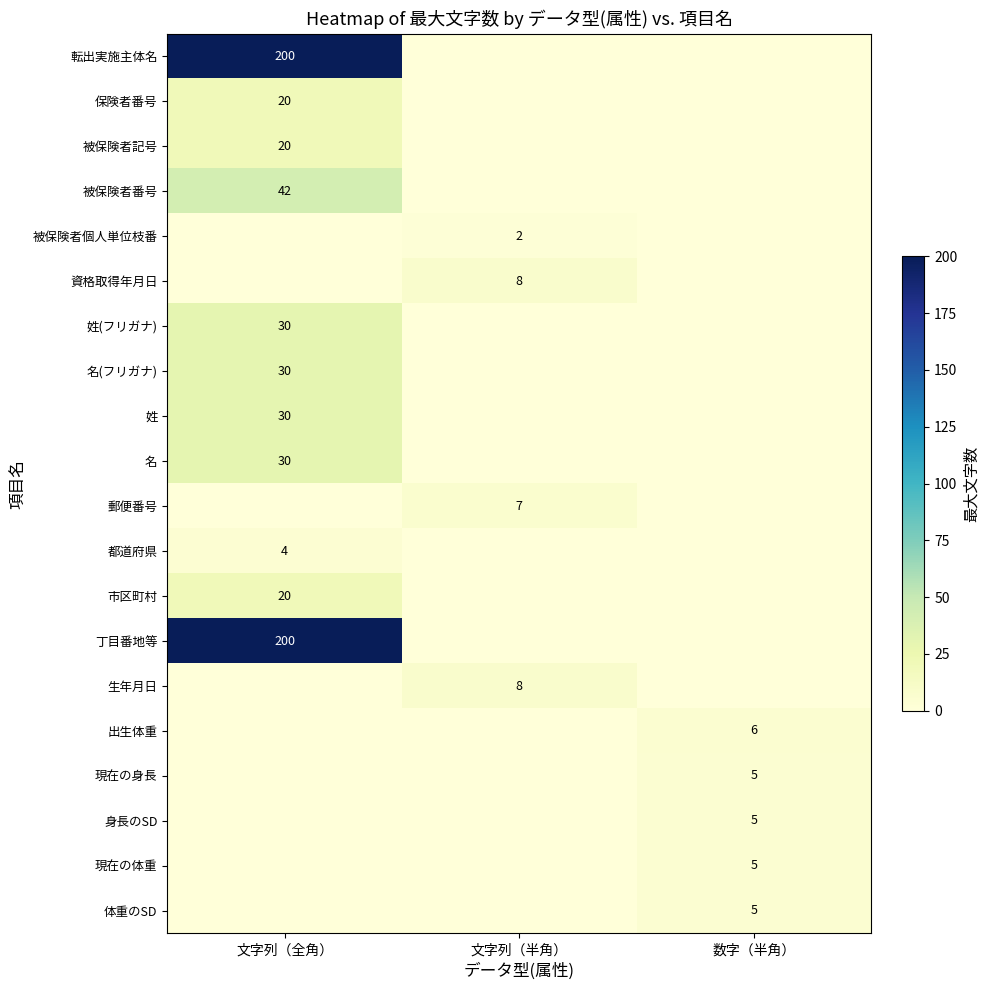

Is the value of 郵便番号 at 文字列（半角） greater than the value of 姓(フリガナ) at 文字列（全角）?

No